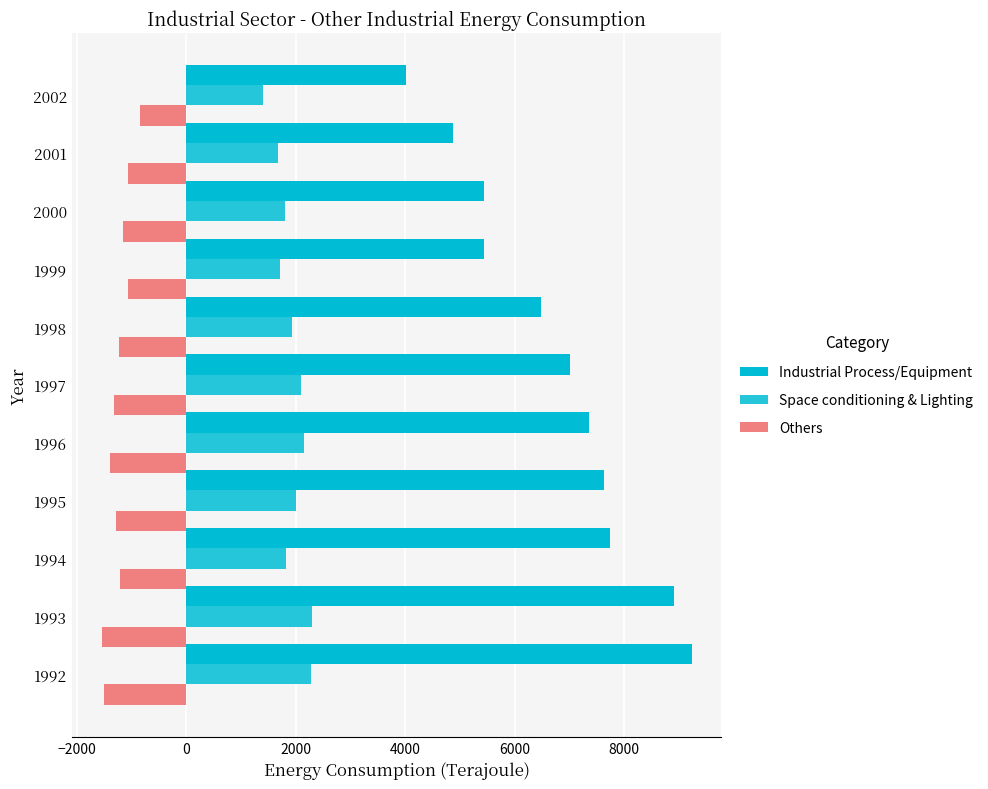

Rank the series by their maximum value, from highest to lowest.

Industrial Process/Equipment, Space conditioning & Lighting, Others